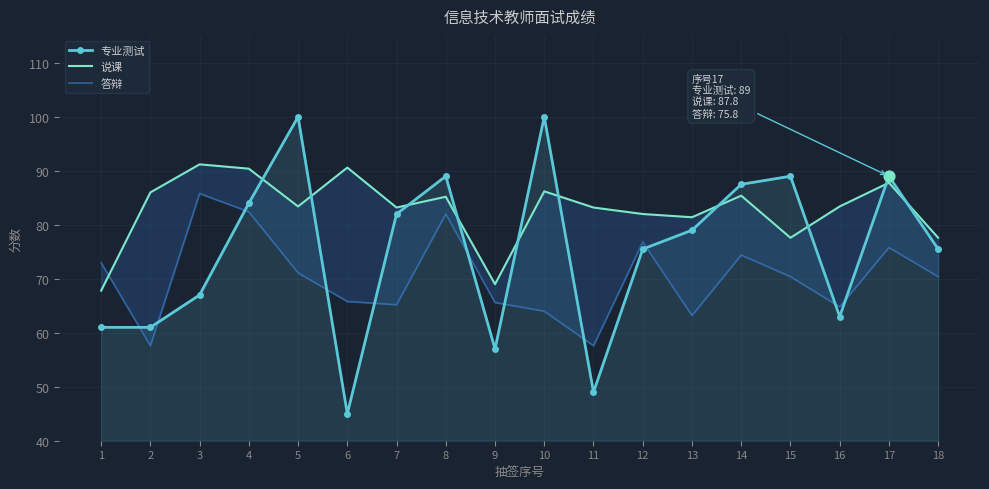

What is the total value across all series at 1?

201.8